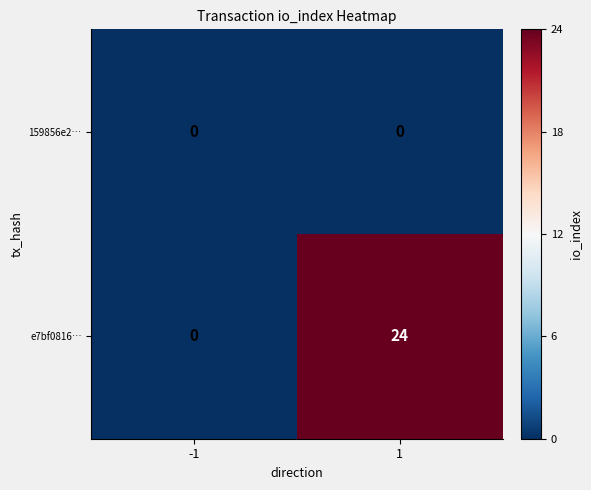

The value of e7bf0816… at -1 is 0. True or false?

True